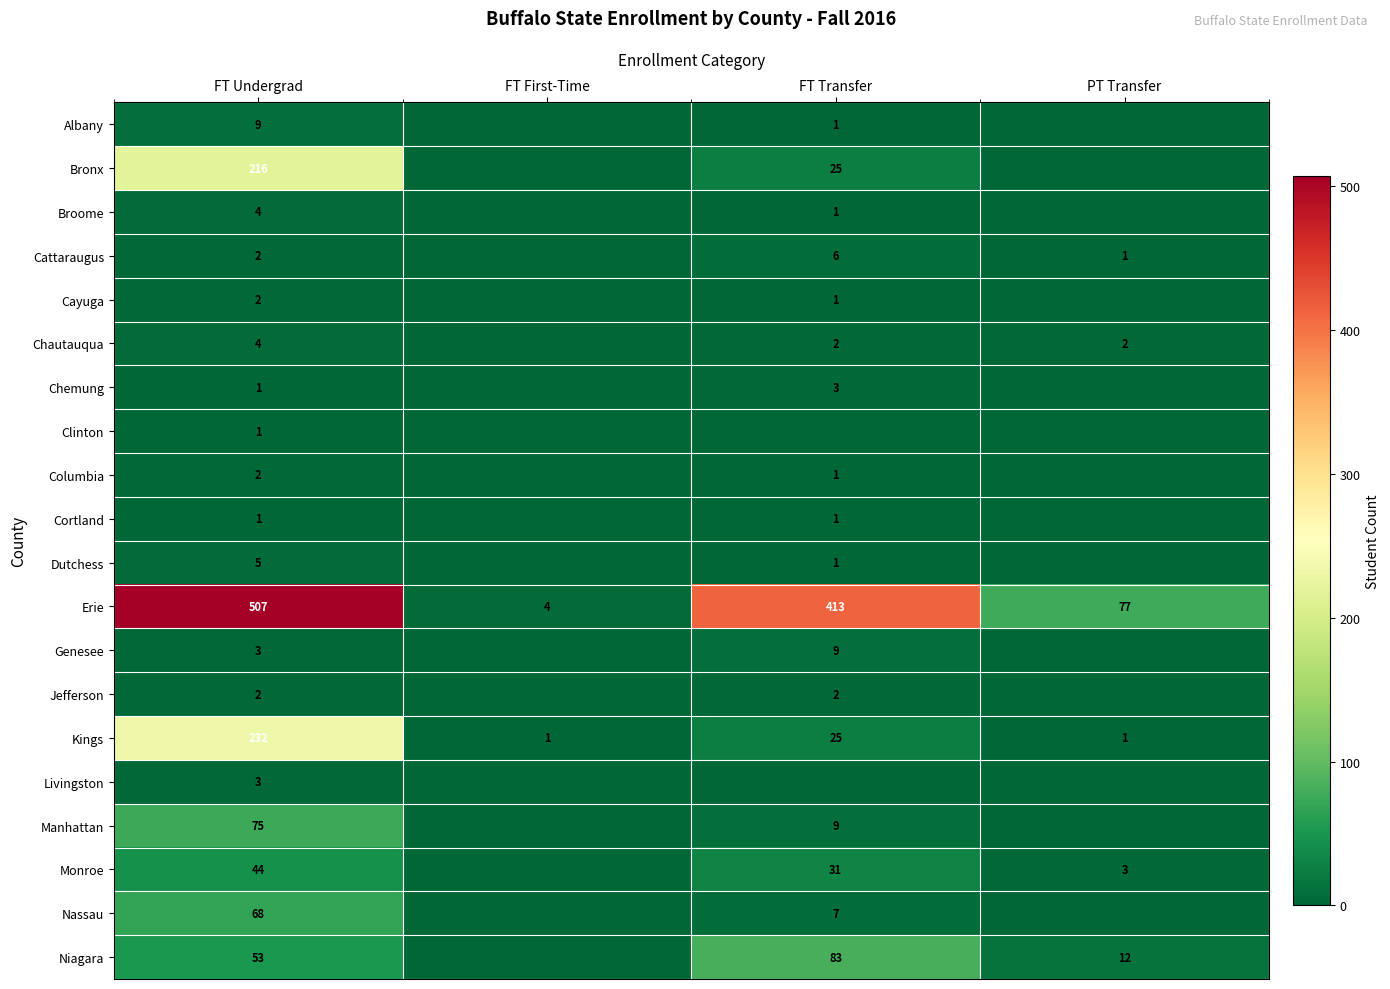

The value of Niagara at PT Transfer is 17. True or false?

False